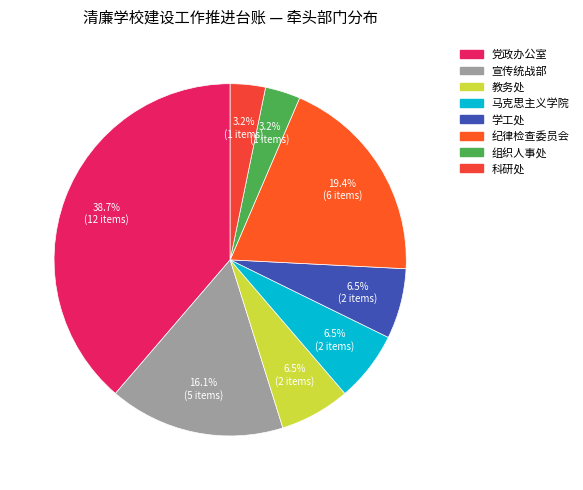

Do 科研处 and 马克思主义学院 together represent more than half of the pie?

No